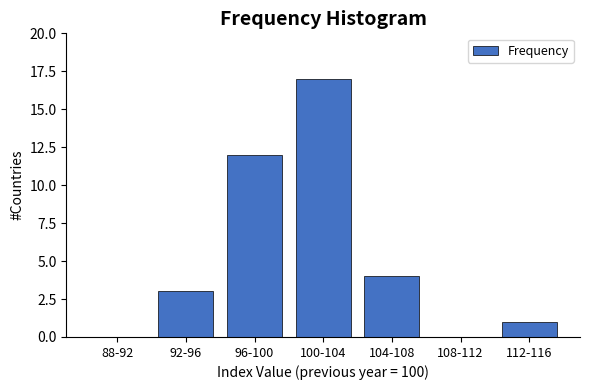

Reading right to left, what are all the values shown in this chart?

112-116=1	108-112=0	104-108=4	100-104=17	96-100=12	92-96=3	88-92=0